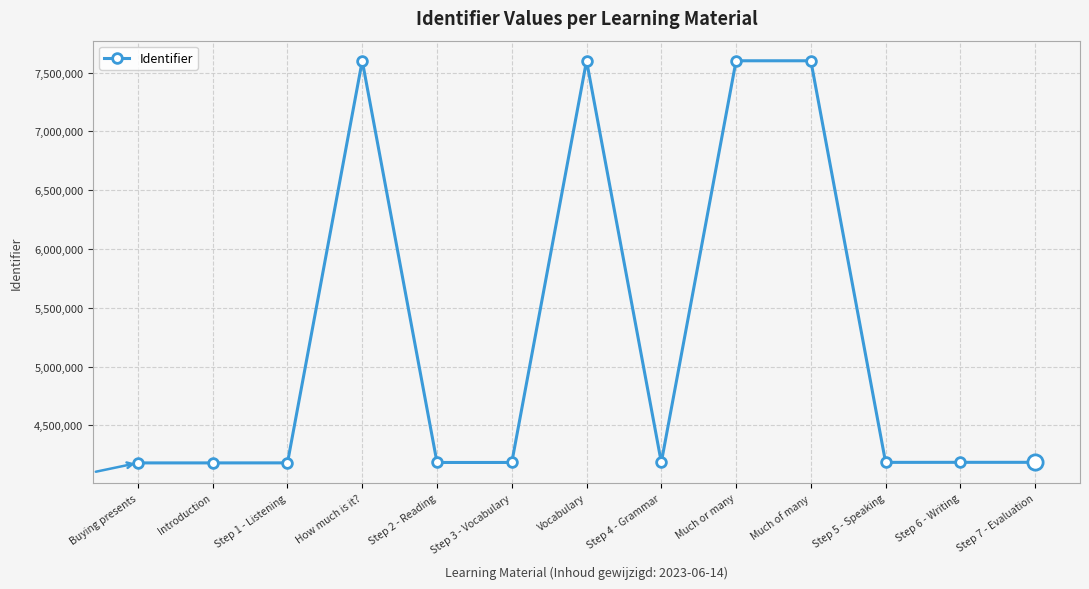

True or false: there are more than 0 points higher than both neighbors.

True